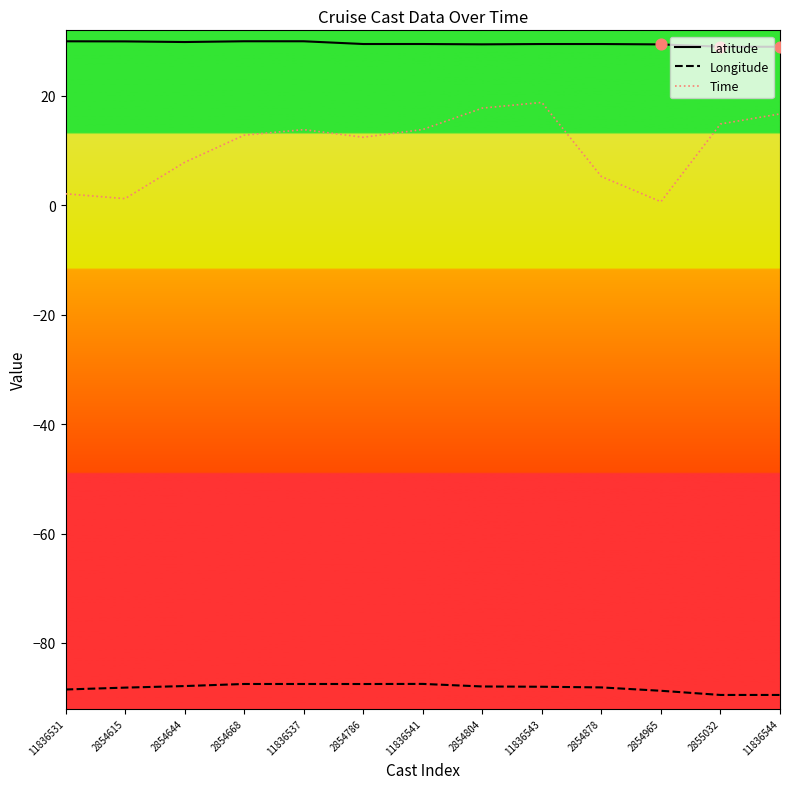

Is the value of Longitude at 11836543 greater than the value of Time at 11836544?

No